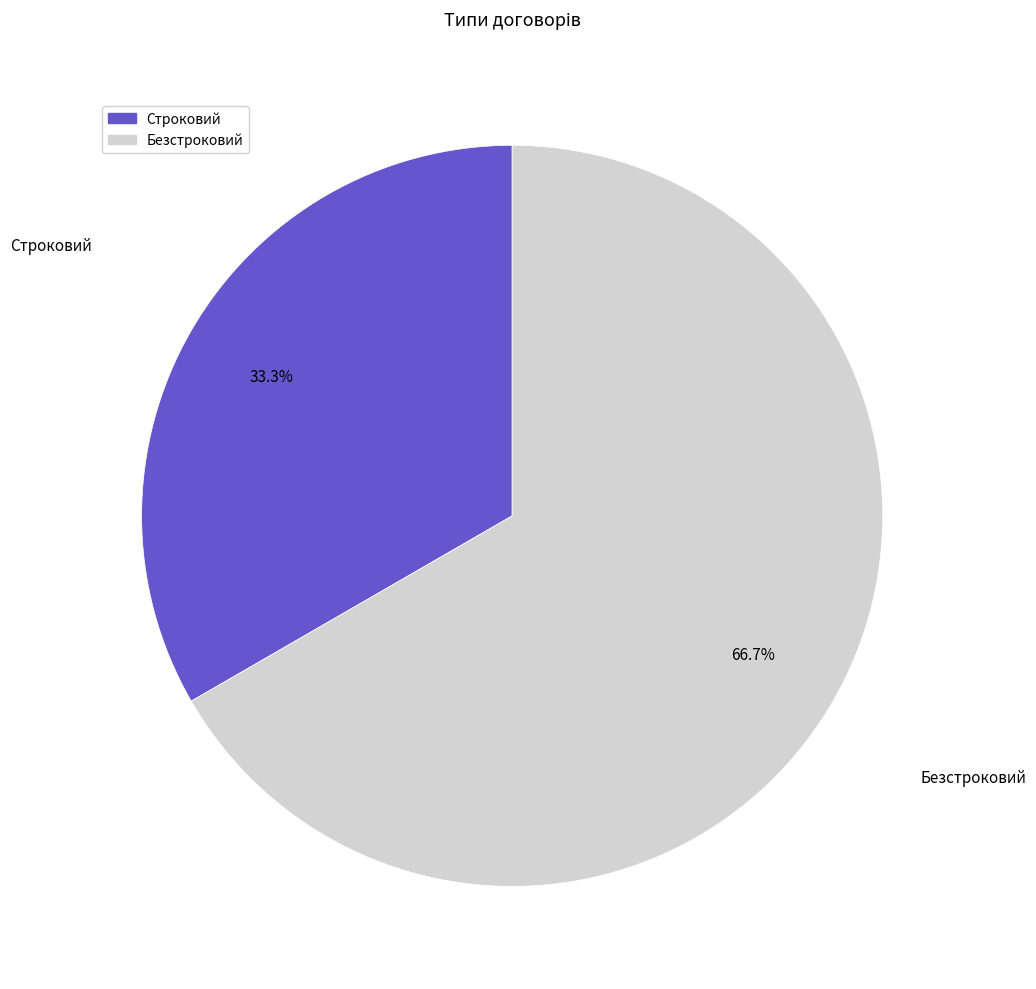

Is there a majority slice in this chart?

Yes